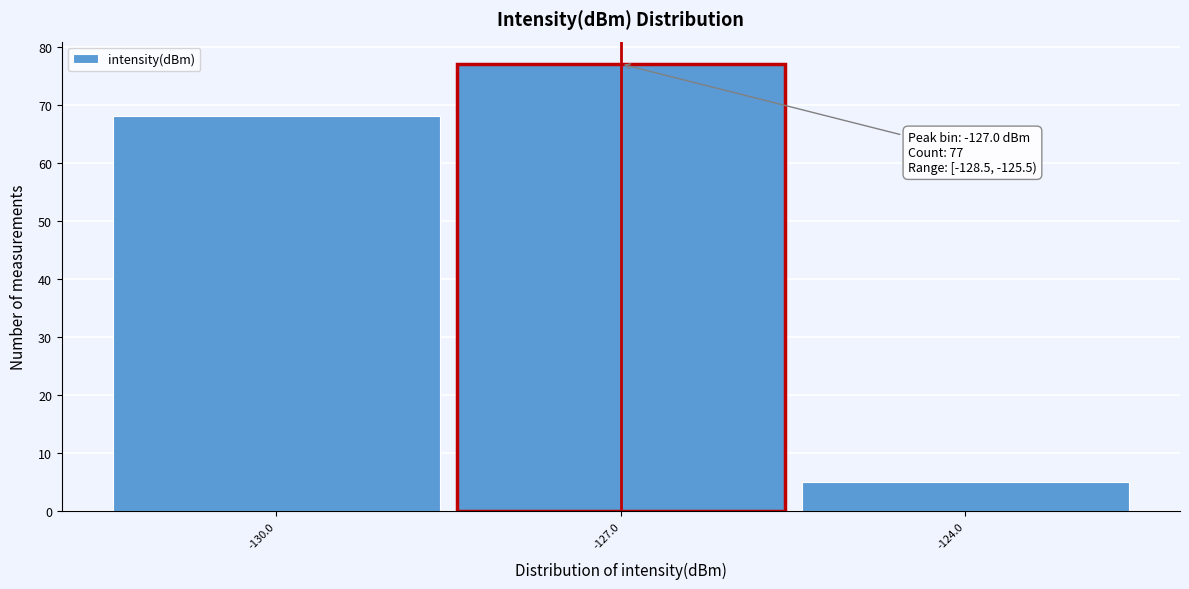

Which range on the x-axis has the tallest bar?

-128.5 to -125.5